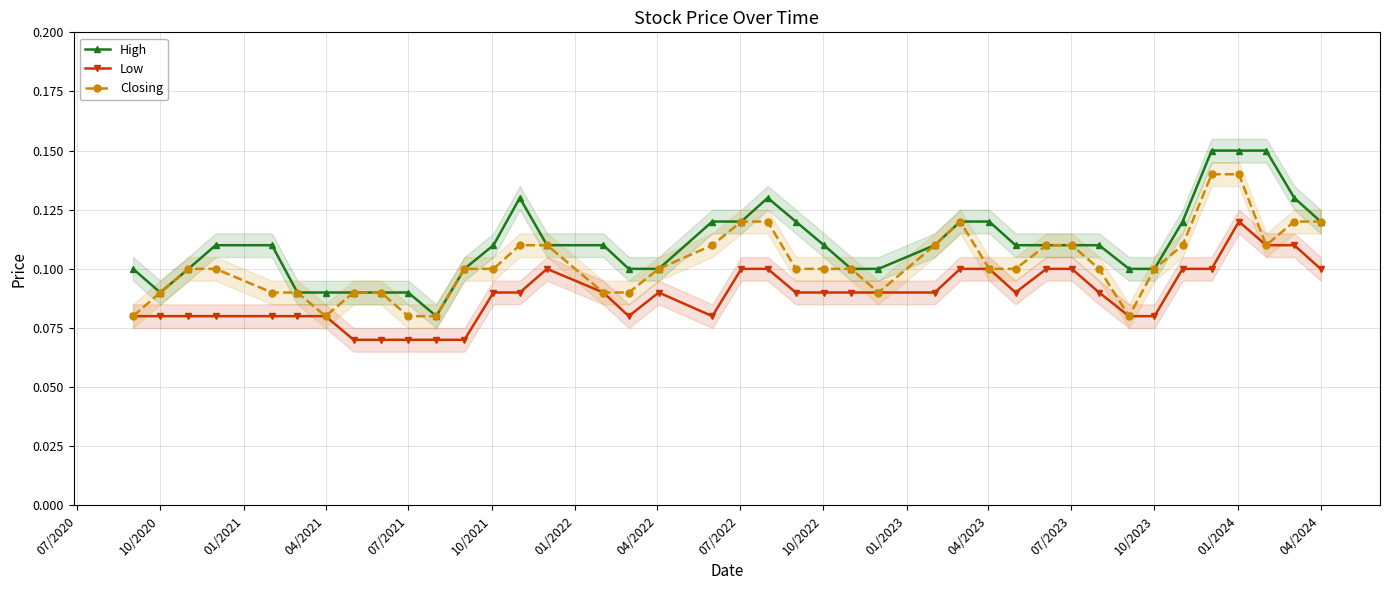

True or false: Closing and High intersect in this chart.

False